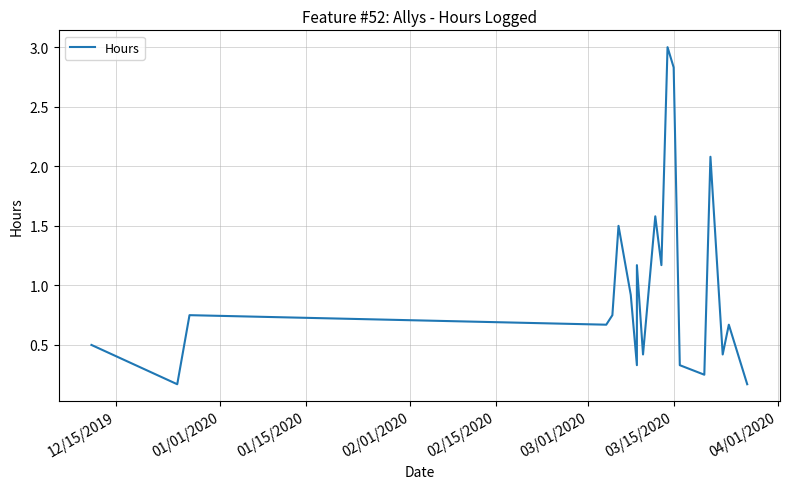

What is the difference between the values at 12/15/2019 and 01/15/2020?

0.2